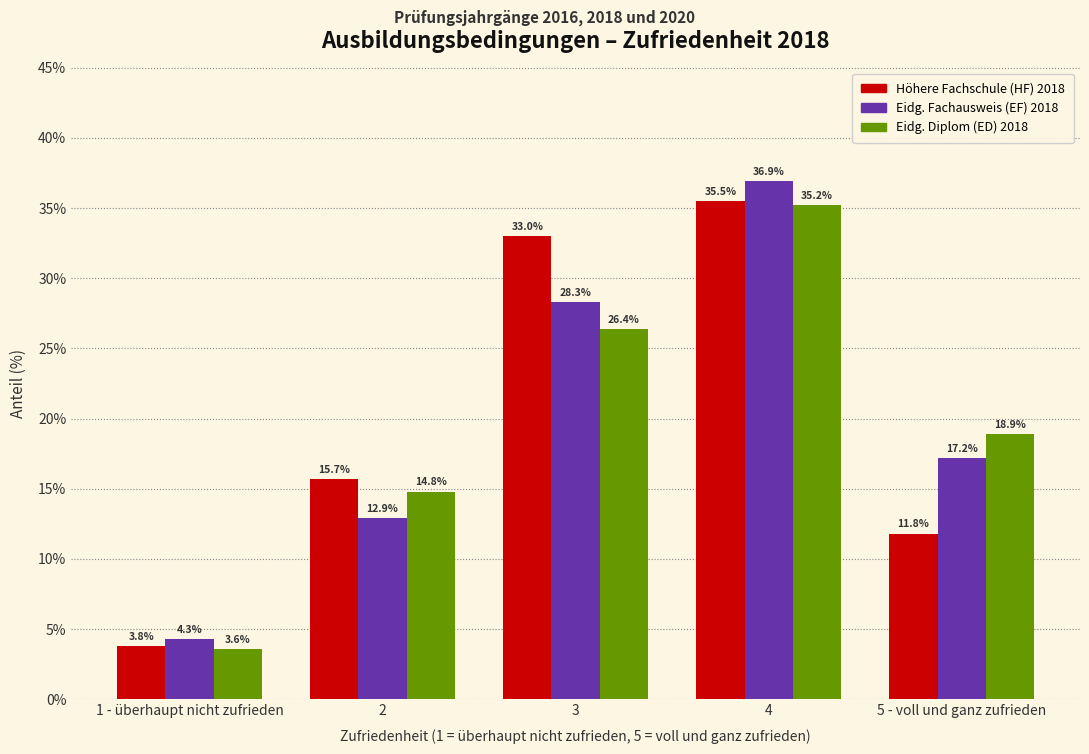

Reading left to right, extract all data points from this chart.

Höhere Fachschule (HF) 2018: 3.8	15.7	33.0	35.5	11.8
Eidg. Fachausweis (EF) 2018: 4.3	12.9	28.3	36.9	17.2
Eidg. Diplom (ED) 2018: 3.6	14.8	26.4	35.2	18.9